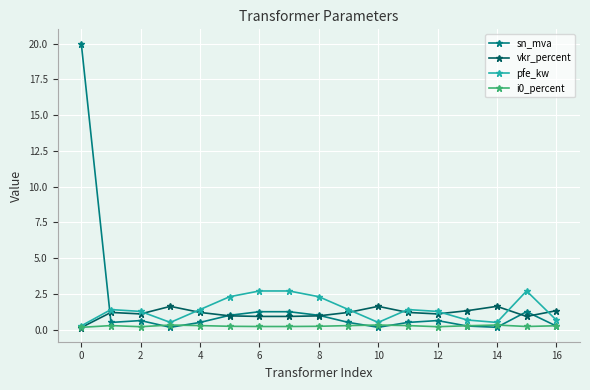

Which series has the largest range (max minus min)?

sn_mva